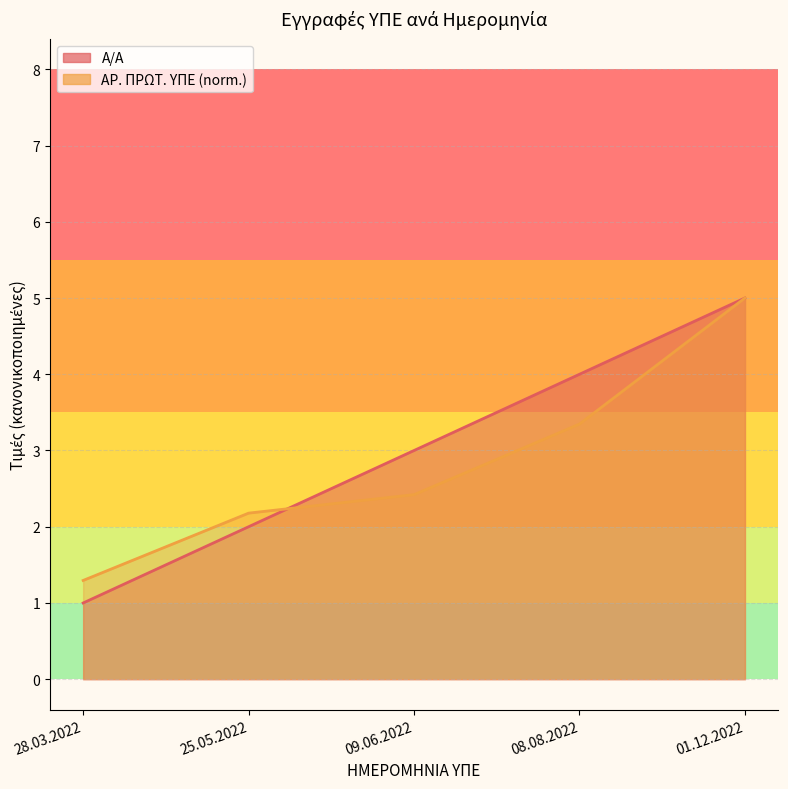

Reading left to right, extract all data points from this chart.

Α/Α: 28.03.2022=1.0	25.05.2022=2.0	09.06.2022=3.0	08.08.2022=4.0	01.12.2022=5.0
ΑΡ. ΠΡΩΤ. ΥΠΕ: 28.03.2022=1.3	25.05.2022=2.2	09.06.2022=2.4	08.08.2022=3.3	01.12.2022=5.0